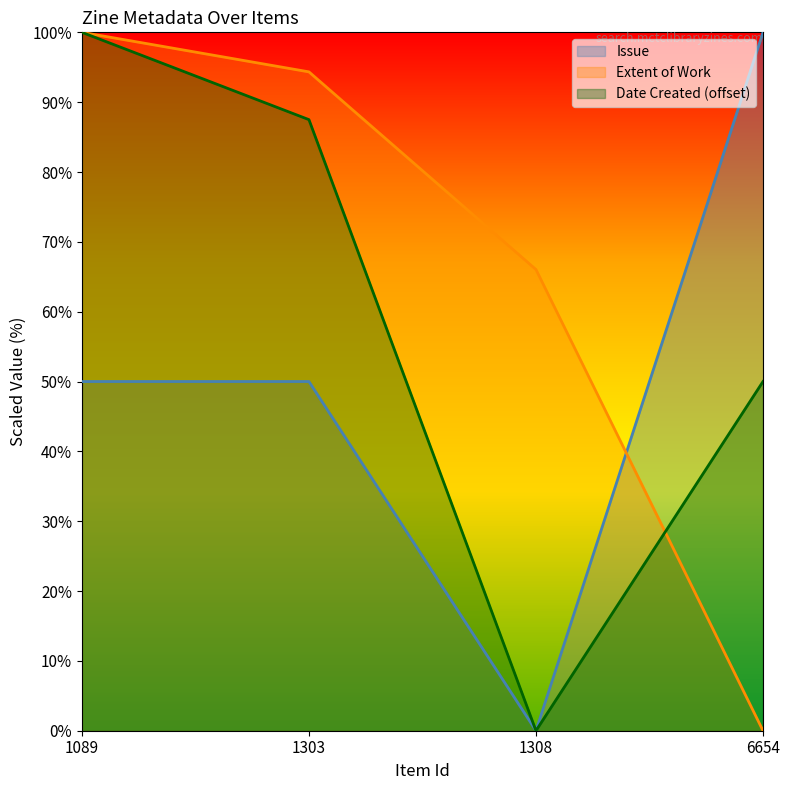

Count the Issue values in the range 50 to 100.

3